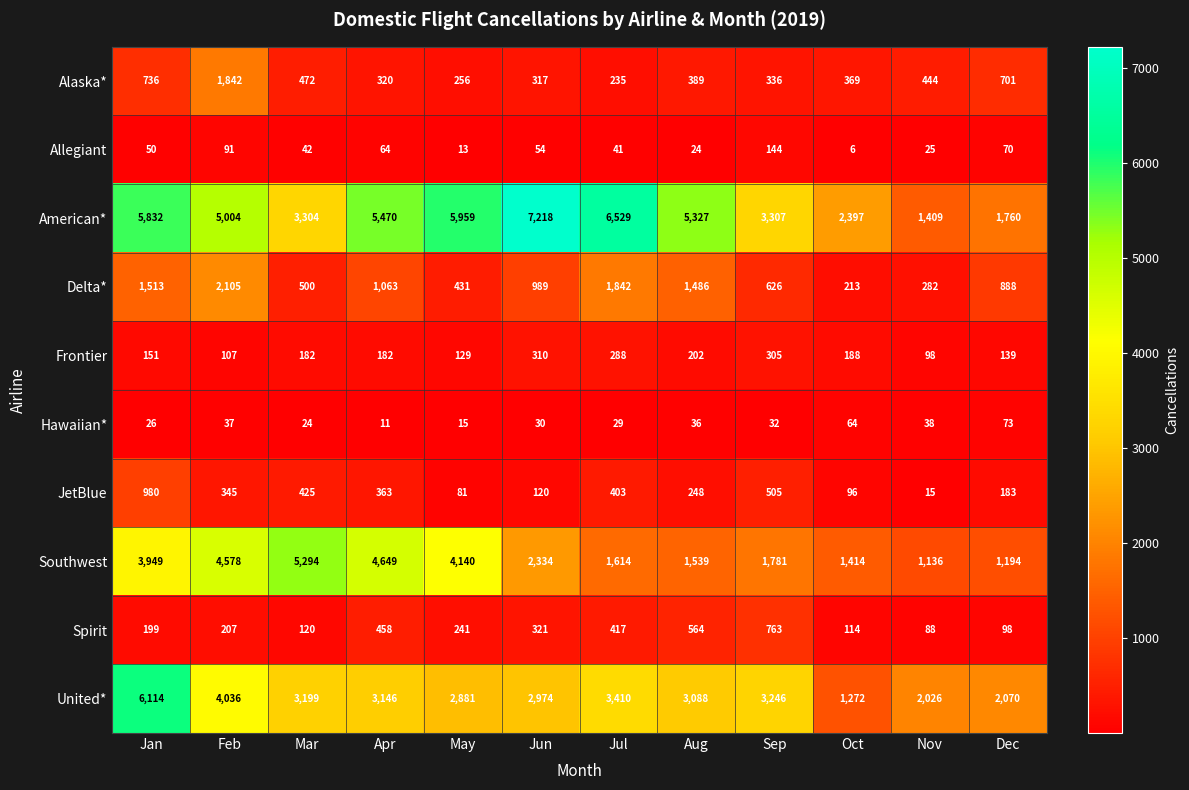

What is the sum of the Delta* values at Apr and May?

1494